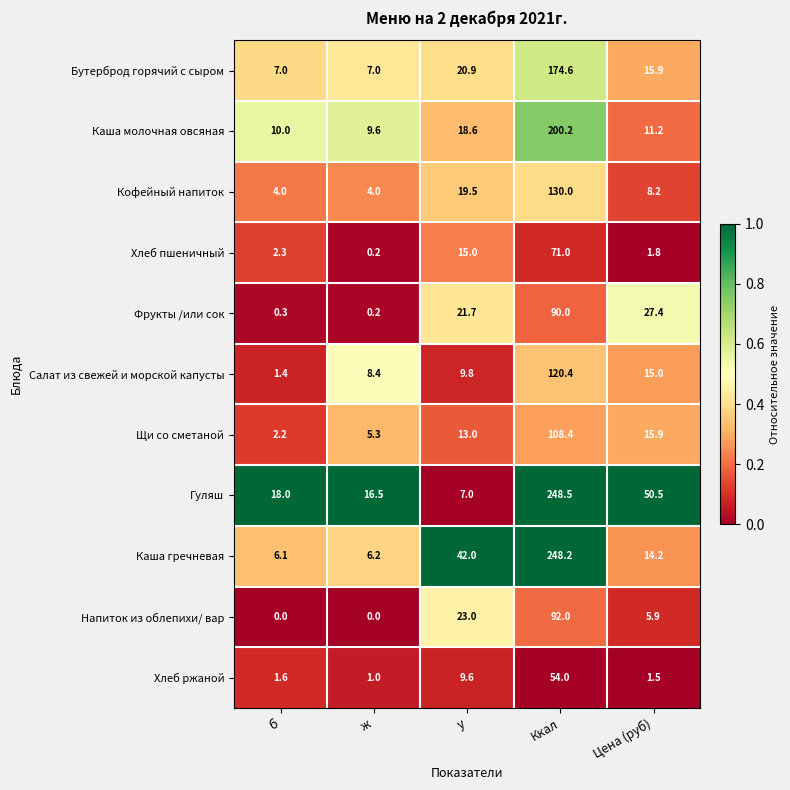

At how many categories does at least one series exceed 0?

5